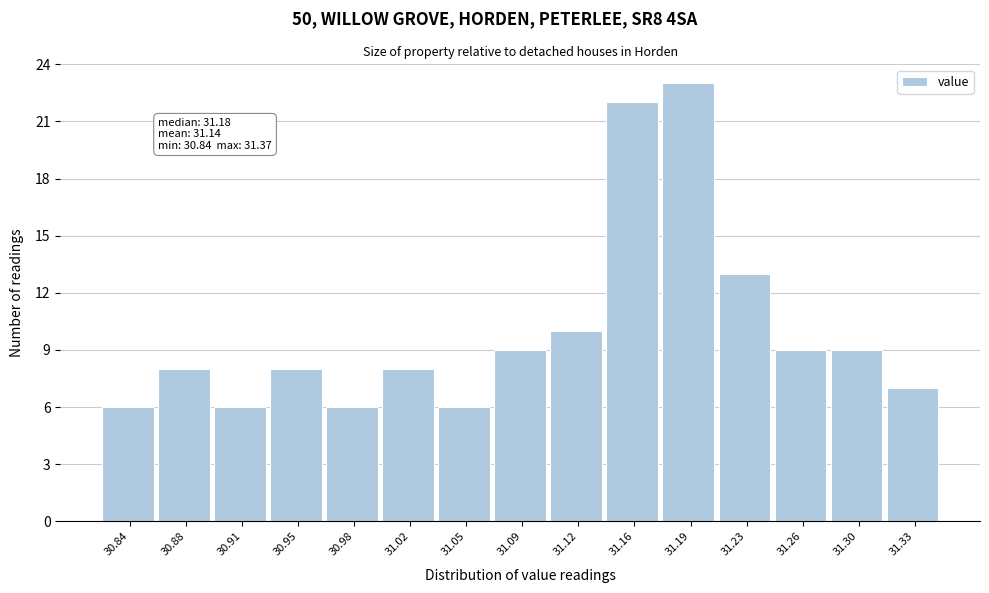

Reading left to right, list all the values displayed in this chart.

30.84=6	30.88=8	30.91=6	30.95=8	30.98=6	31.02=8	31.05=6	31.09=9	31.12=10	31.16=22	31.19=23	31.23=13	31.26=9	31.30=9	31.33=7